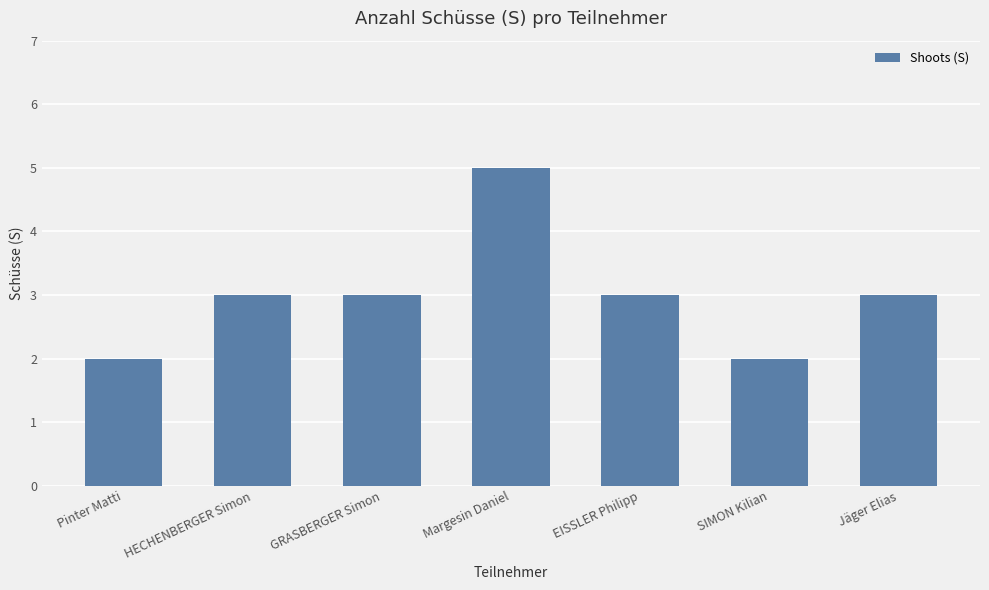

Count the number of categories in the chart.

7